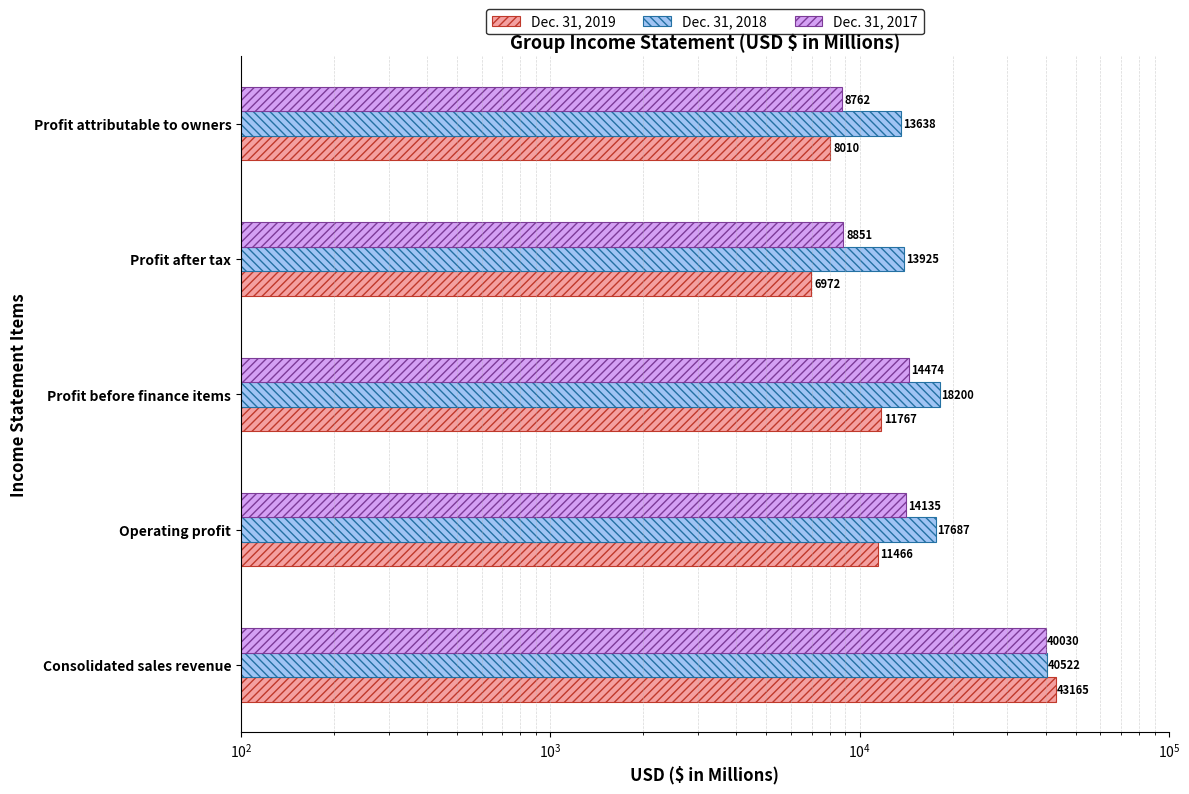

Reading left to right, list all the values displayed in this chart.

Dec. 31, 2019: 43165	11466	11767	6972	8010
Dec. 31, 2018: 40522	17687	18200	13925	13638
Dec. 31, 2017: 40030	14135	14474	8851	8762